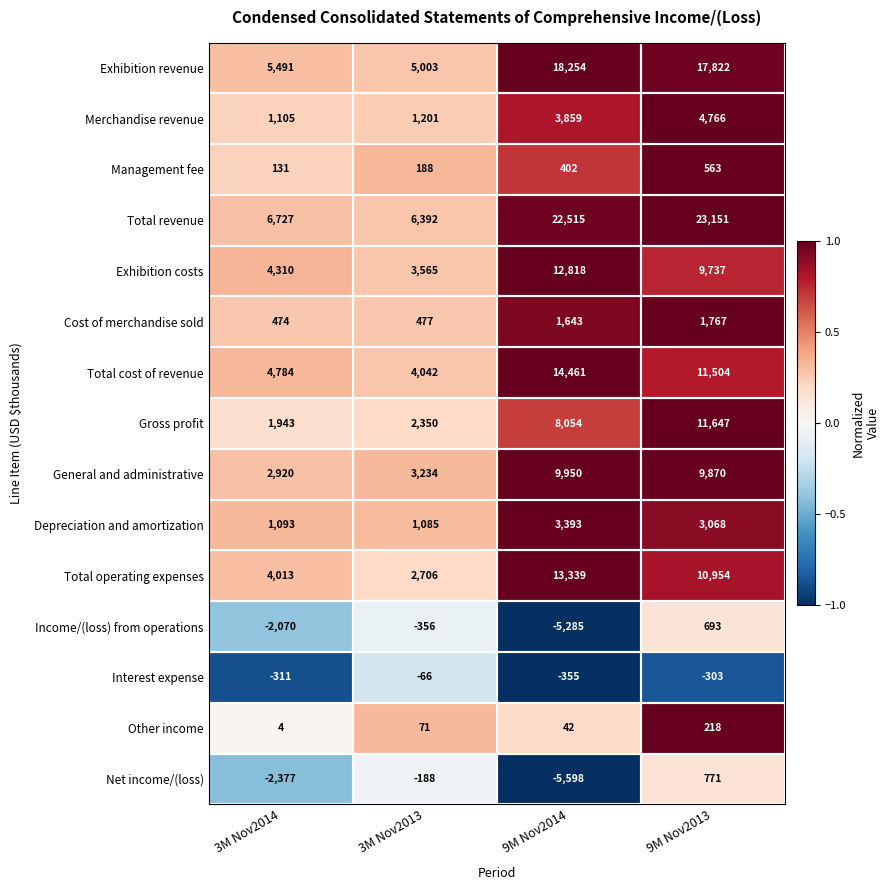

What is the difference between the highest and lowest values at 9M Nov2013?

23454